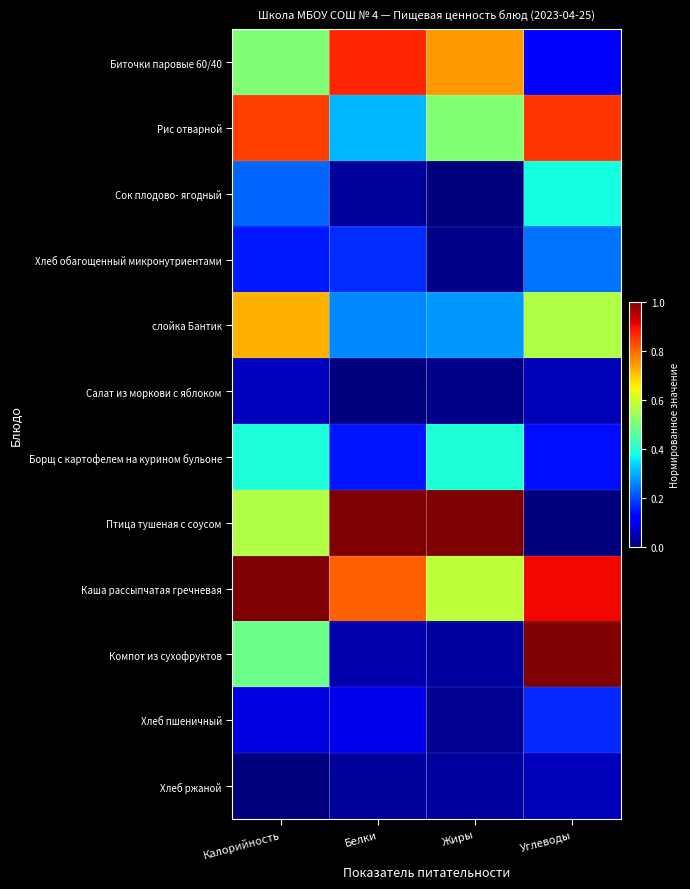

Which has a higher value, Жиры or Калорийность?

Жиры